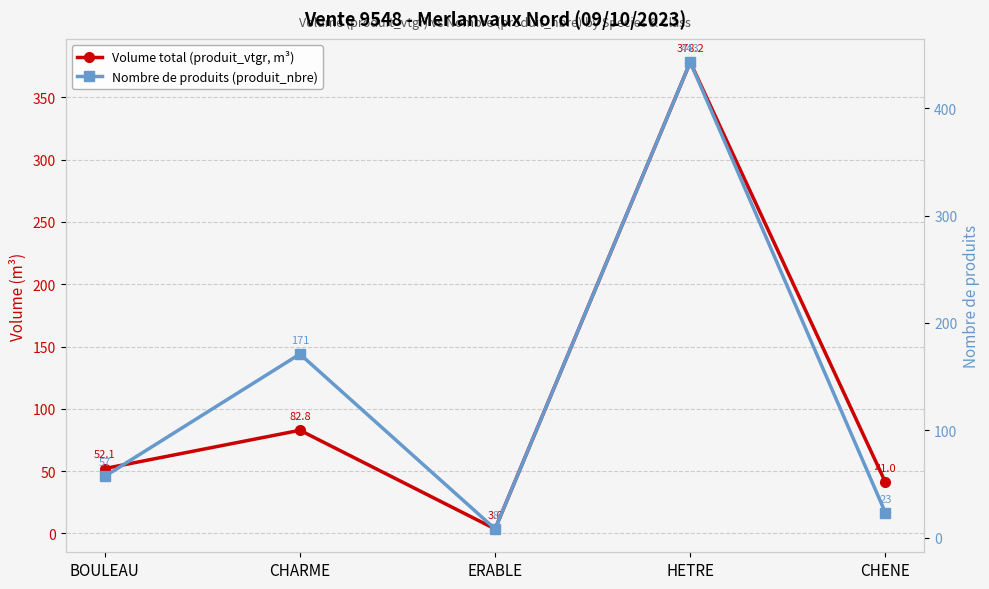

Which series has the widest spread of values?

Nombre de produits (produit_nbre)